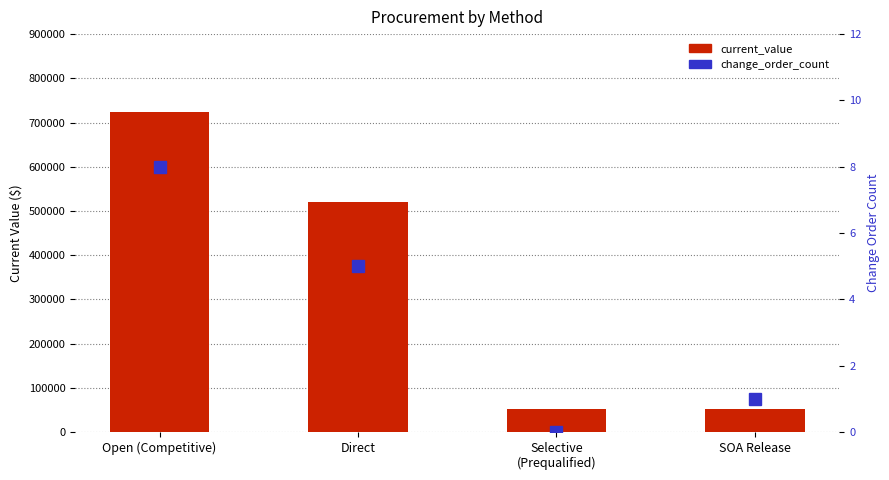

How many values in the current_value series are below 521109?

2